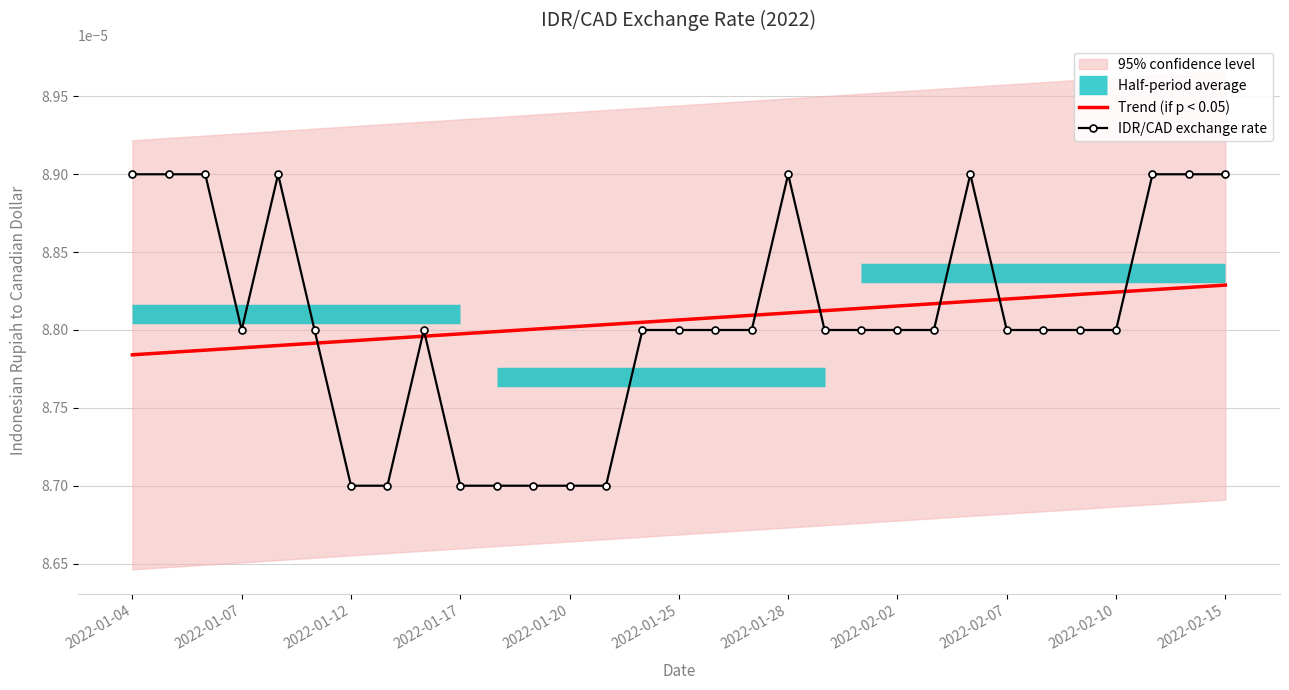

Rank the series by their average value, from highest to lowest.

Trend (if p < 0.05), IDR/CAD exchange rate